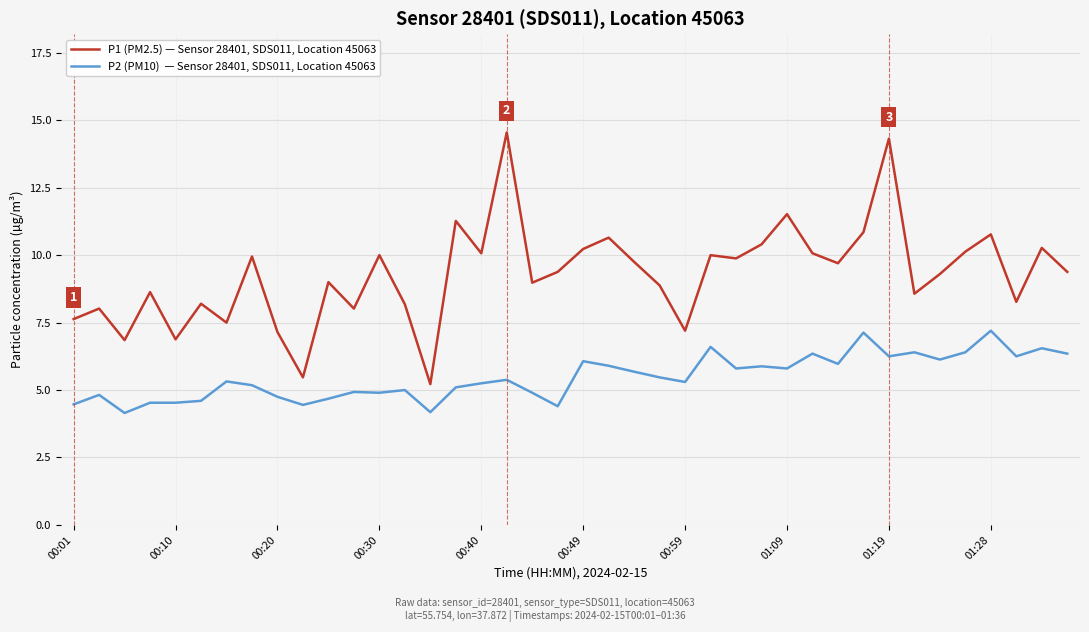

What is the maximum value shown in the chart?

14.6